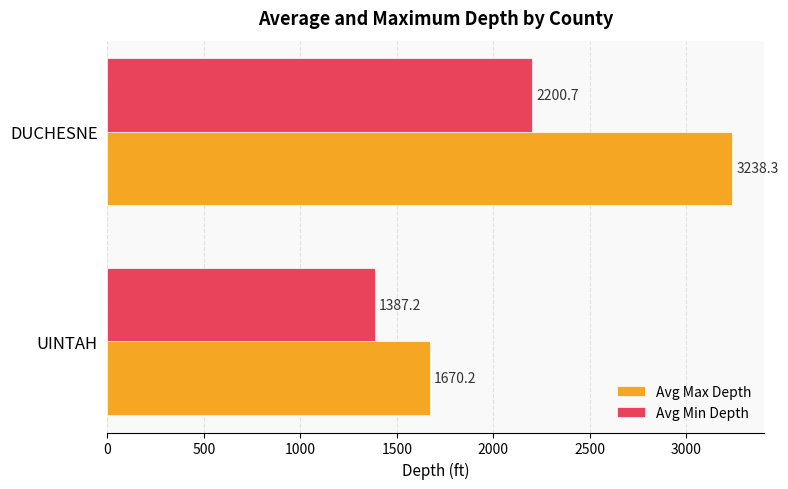

What are all the series names shown in the legend?

Avg Max Depth, Avg Min Depth